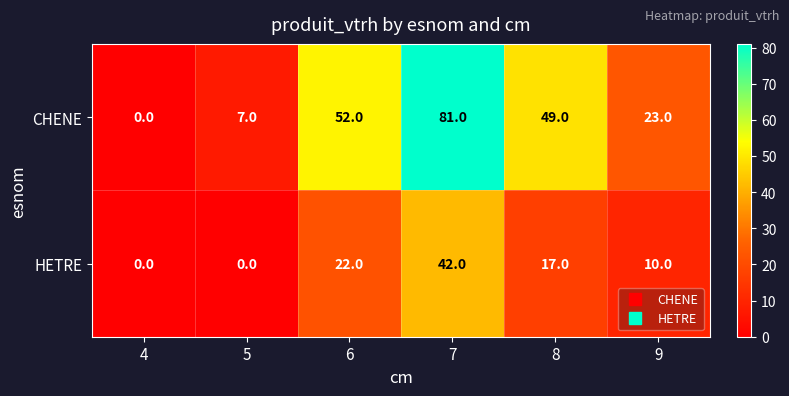

How many values in the CHENE series are below 49?

3